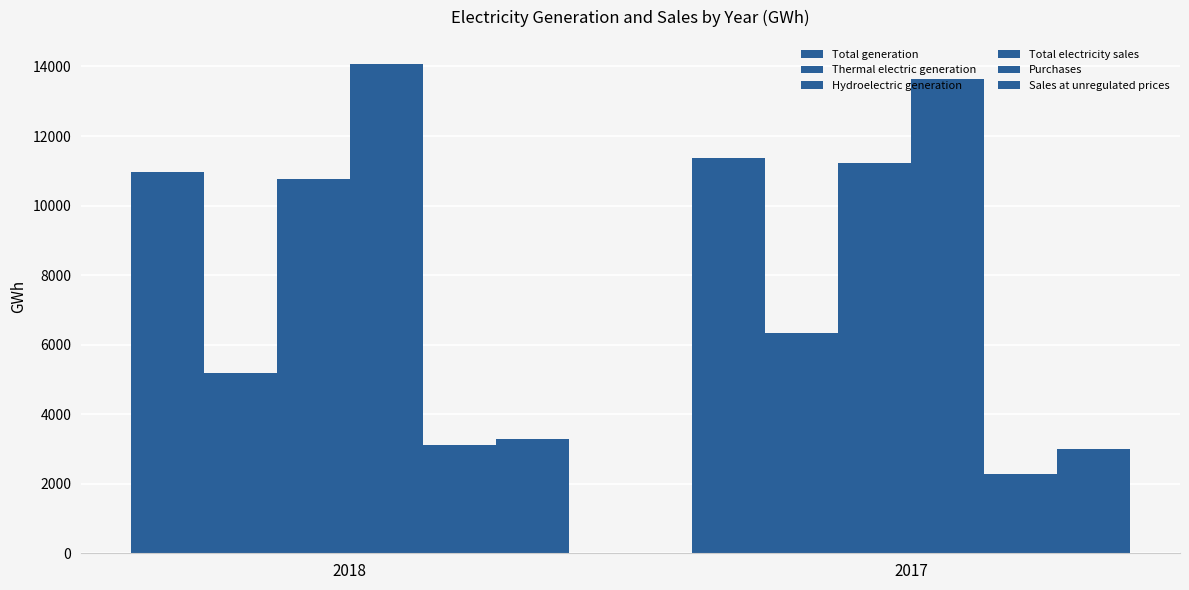

Reading left to right, list all the values displayed in this chart.

Total generation: 10956.3	11363.6
Thermal electric generation: 5194.4	6337.9
Hydroelectric generation: 10776.1	11215.8
Total electricity sales: 14061.1	13634.6
Purchases: 3104.8	2271.0
Sales at unregulated prices: 3272.2	3005.9